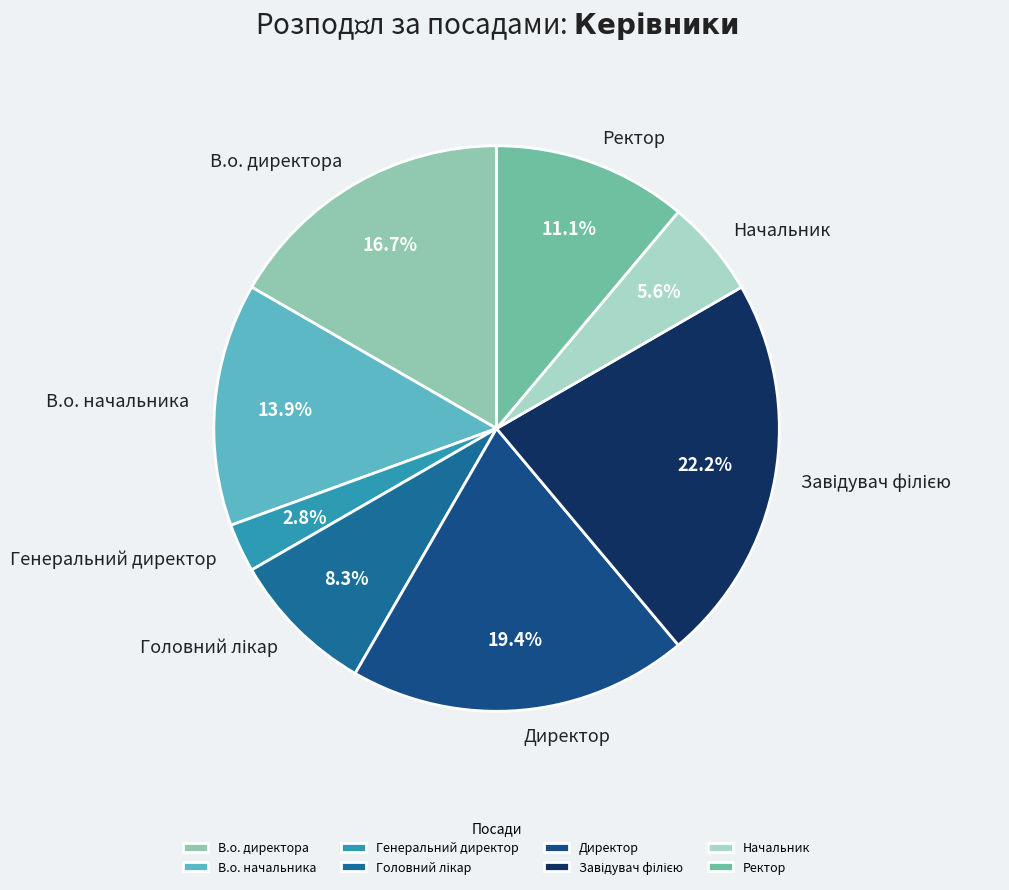

To the nearest percent, what is the difference between the В.о. директора and Ректор slice percentages?

6%